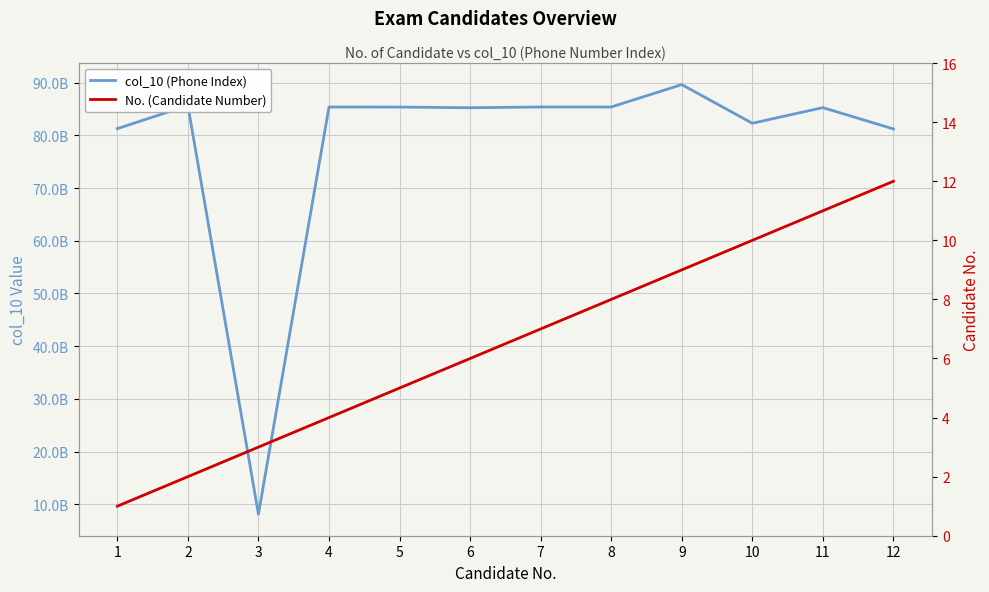

How many values in the No. (Candidate Number) series exceed 7?

5